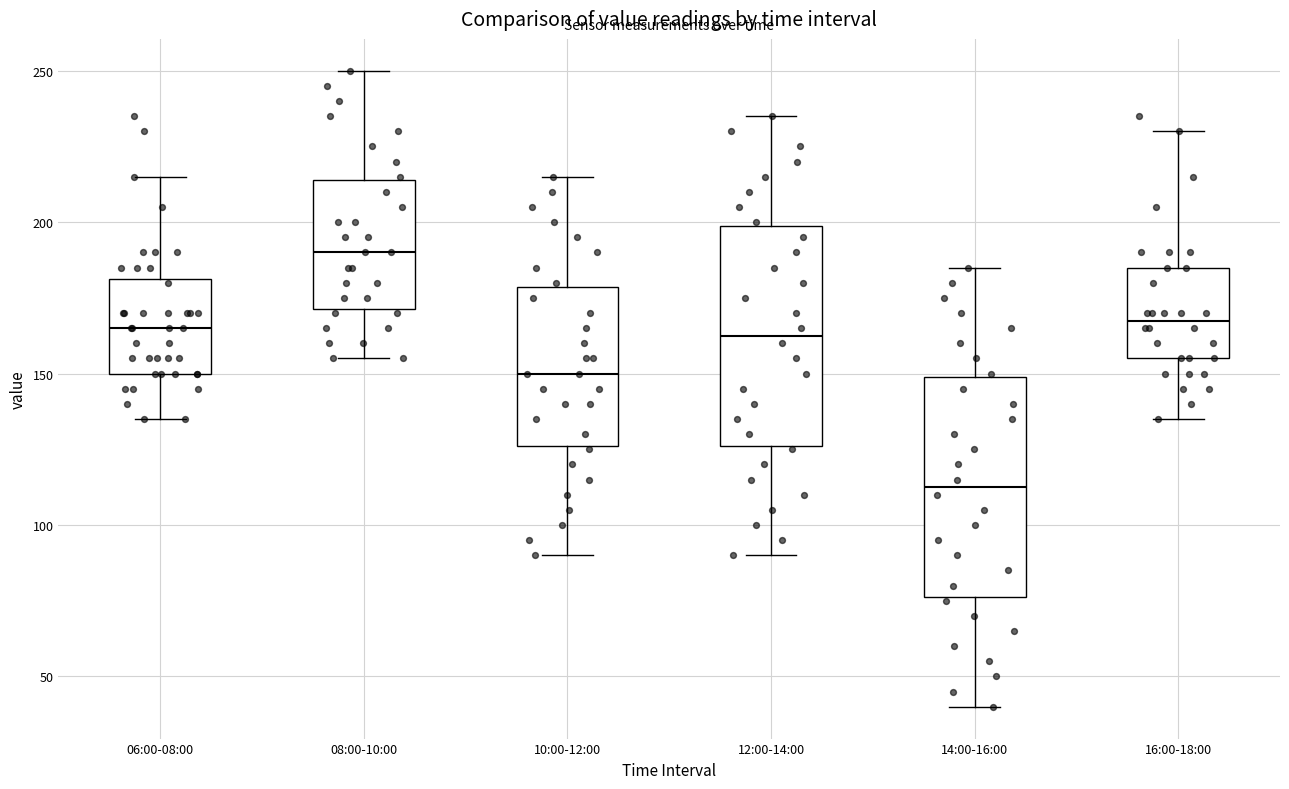

Reading left to right, transcribe this box plot: for each box, give where its median line is, the range the box spans, and where its two whiskers end, as read against the y-axis. The values are not printed on the chart, so give them approximately, as read against the axis.

06:00-08:00: median 165, box 150 to 180, whiskers 135 to 215
08:00-10:00: median 190, box 170 to 215, whiskers 155 to 250
10:00-12:00: median 150, box 125 to 180, whiskers 90 to 215
12:00-14:00: median 165, box 125 to 200, whiskers 90 to 235
14:00-16:00: median 115, box 75 to 150, whiskers 40 to 185
16:00-18:00: median 170, box 155 to 185, whiskers 135 to 230